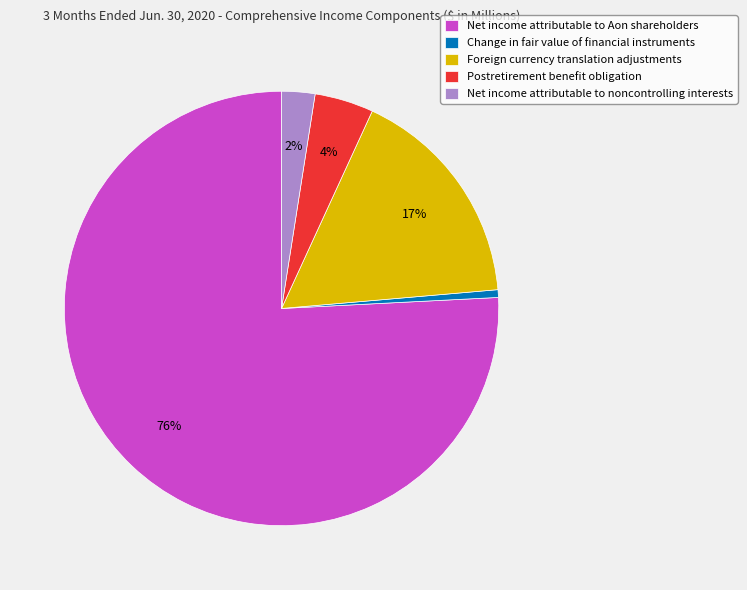

True or false: Foreign currency translation adjustments accounts for 17% of the total.

True